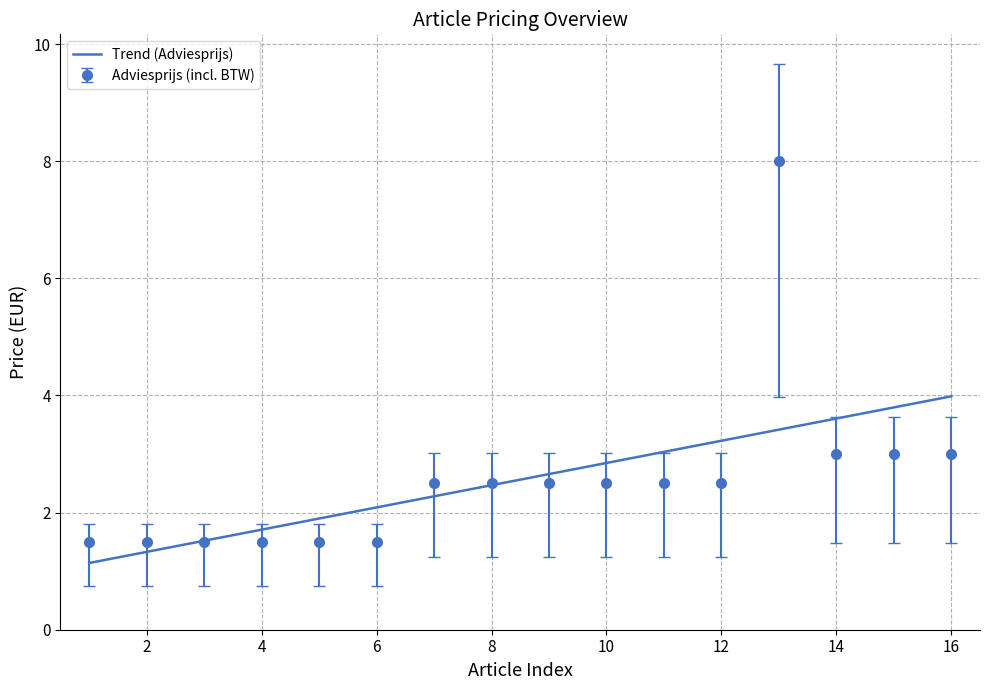

Is this an area chart (filled region under the line)?

No